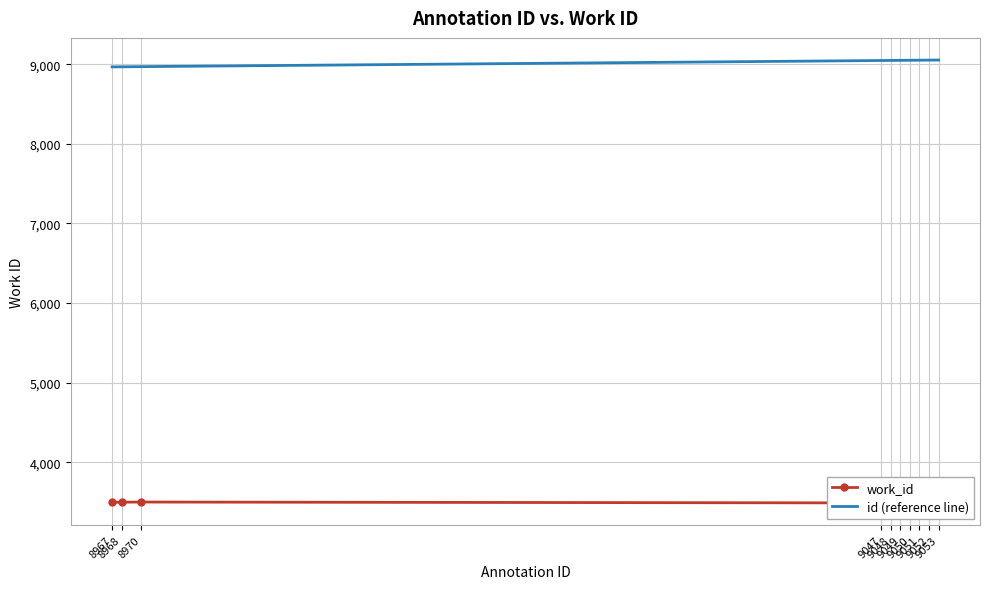

How many lines are shown in the chart?

2